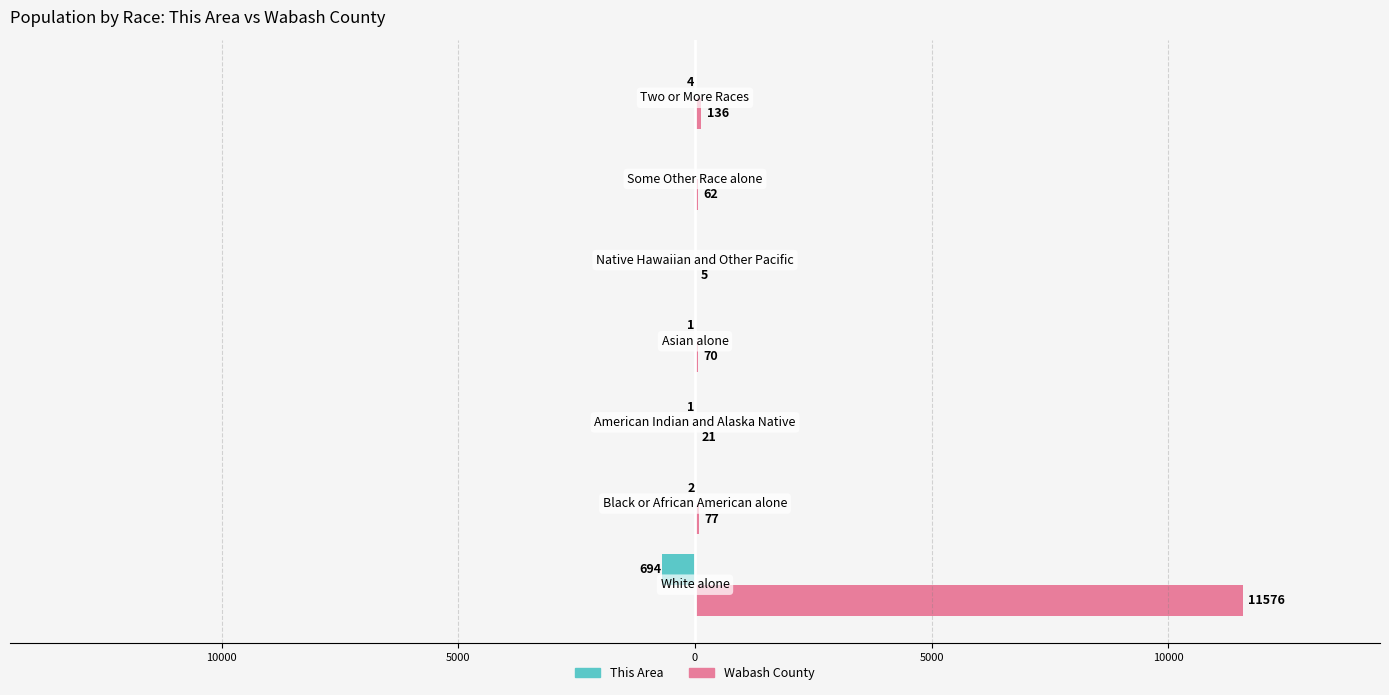

At how many categories does at least one series exceed 10353?

1